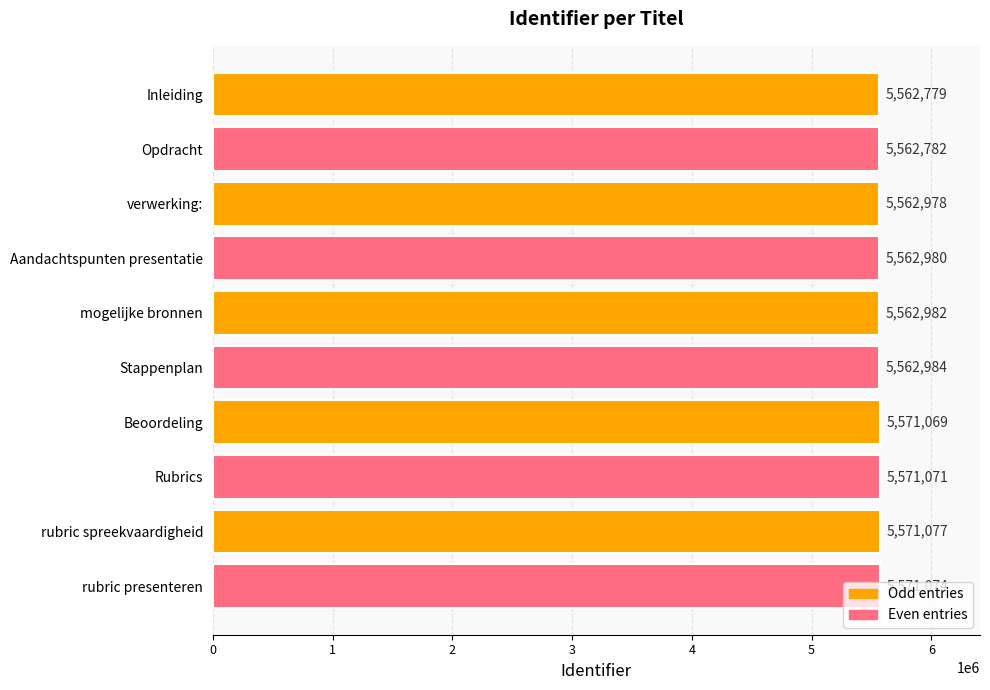

What is the average value?

5566178